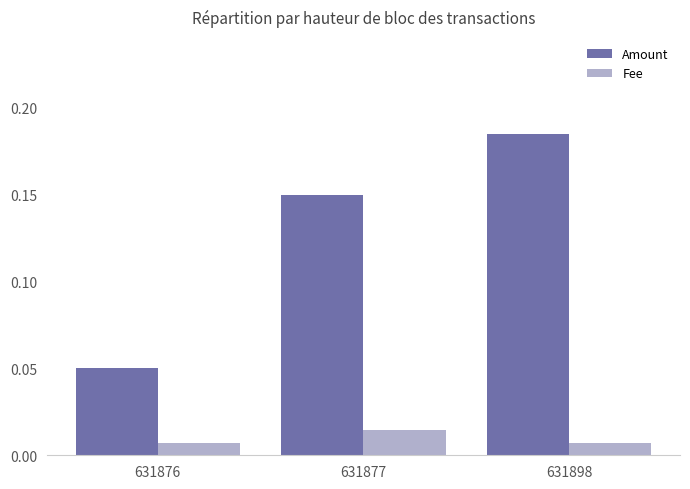

Is it true that Amount equals 0.3 at 631898?

False